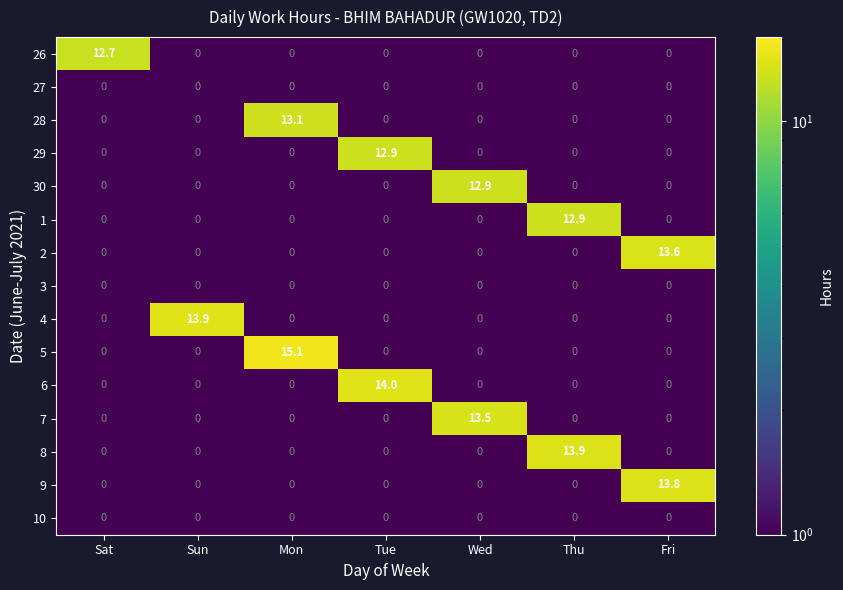

Which label corresponds to the largest value in the chart?

Mon